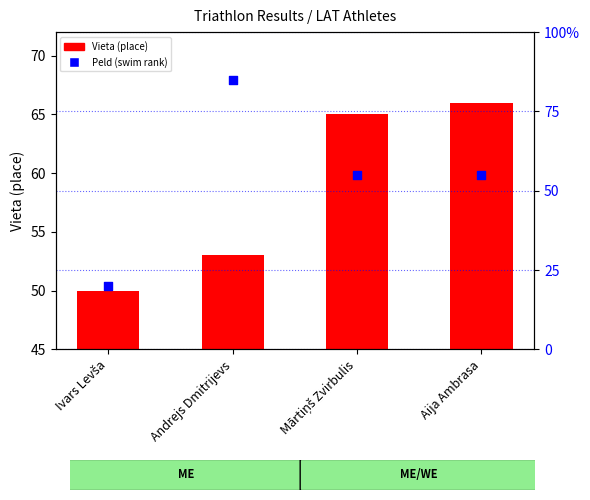

Which series has the widest spread of Y values?

Peld (swim rank)